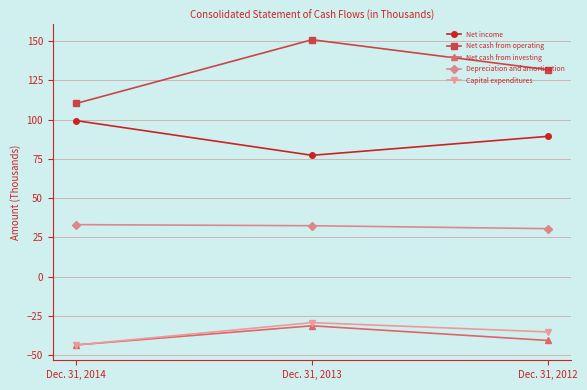

Which category has the highest value across all series?

Dec. 31, 2013